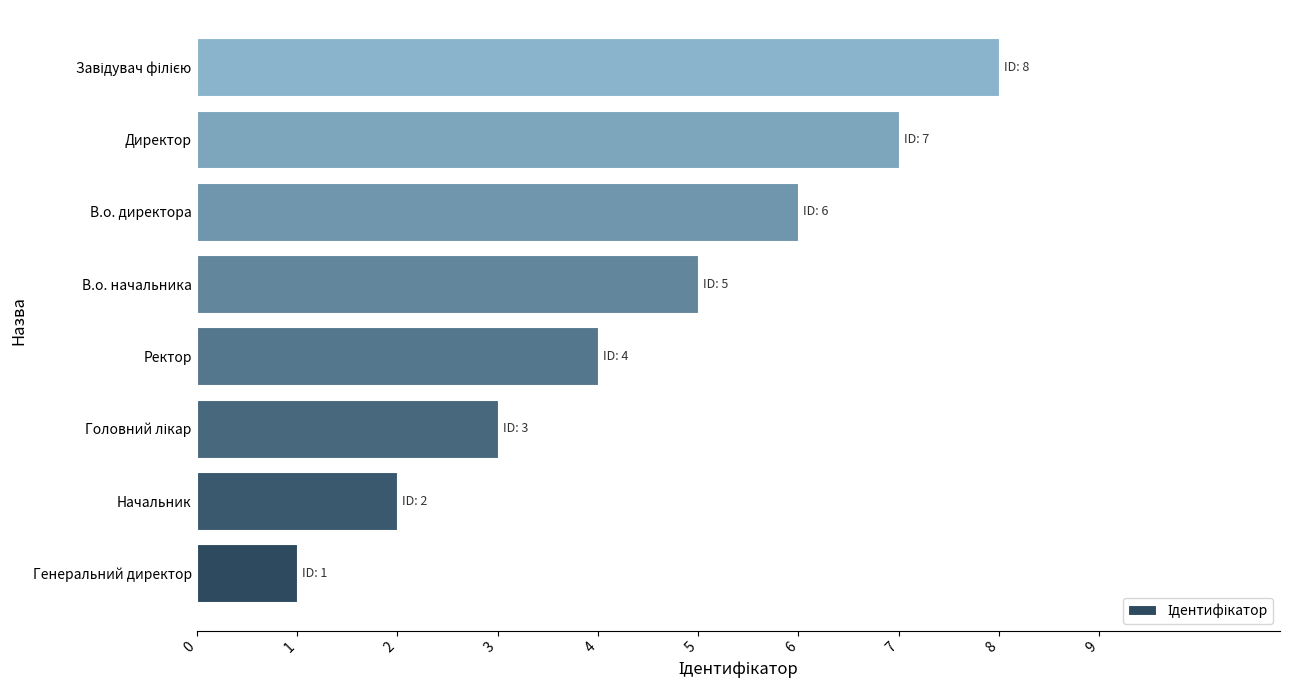

What is the change in value from Генеральний директор to Ректор?

+3